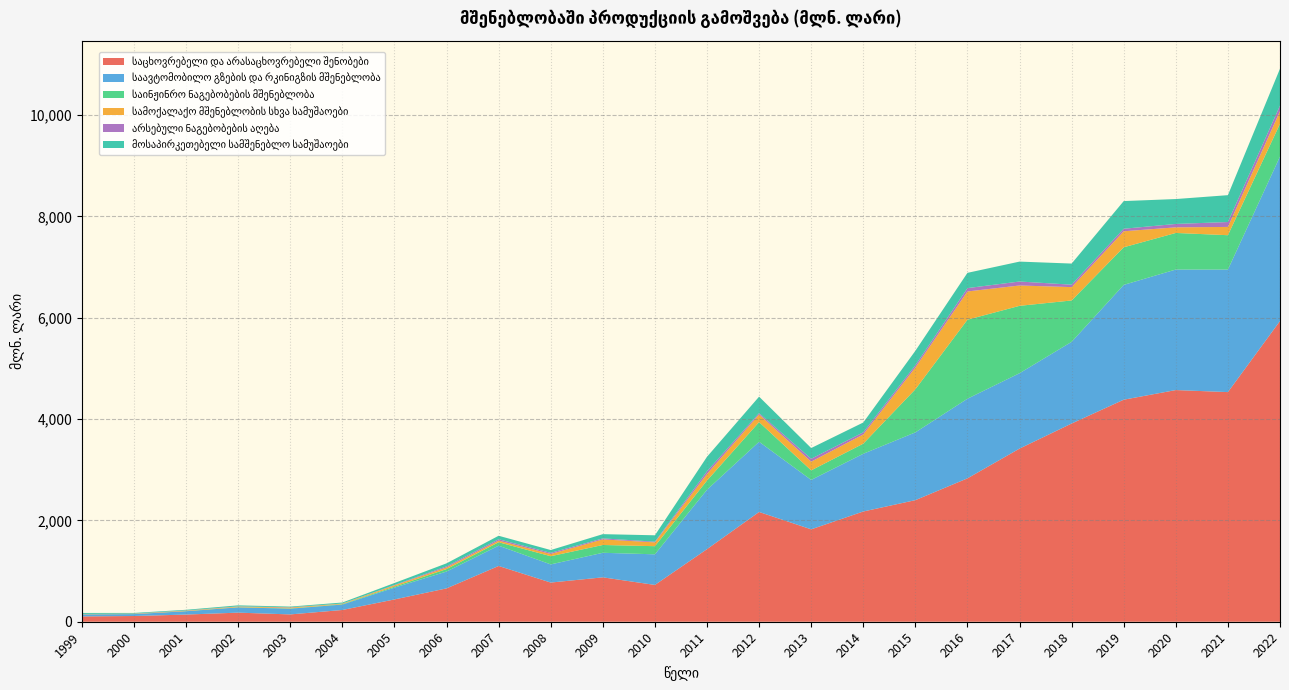

Reading right to left, list all the values displayed in this chart.

საცხოვრებელი და არასაცხოვრებელი შენობები: 5933.9	4531.3	4571.6	4381.5	3911.6	3416.6	2829.5	2399.1	2175.3	1823.4	2165.7	1432.4	726.2	876.0	773.0	1100.4	658.0	439.8	231.9	144.4	179.4	141.4	113.0	105.0
საავტომობილო გზების და რკინიგზის მშენებლობა: 3246.2	2418.4	2378.6	2265.7	1612.0	1487.5	1571.3	1337.6	1139.0	975.2	1385.7	1172.5	604.2	484.5	358.3	400.4	332.4	233.1	107.3	113.4	103.6	65.8	37.5	40.7
საინჟინრო ნაგებობების მშენებლობა: 645.9	677.7	721.8	742.0	816.2	1329.7	1559.2	850.3	199.6	188.3	388.1	181.3	160.4	154.0	161.8	67.7	48.8	19.7	7.8	5.5	4.4	2.9	1.4	1.2
სამოქალაქო მშენებლობის სხვა სამუშაოები: 250.4	163.4	110.6	315.8	263.2	401.3	557.1	430.4	182.6	171.6	150.8	130.6	75.3	110.2	43.8	32.3	32.6	25.0	9.5	16.3	11.7	8.3	5.8	5.9
არსებული ნაგებობების აღება: 108.5	96.9	67.0	49.8	48.2	78.4	66.3	44.2	41.4	57.6	26.1	51.7	13.7	19.7	22.1	27.3	21.2	7.0	3.1	5.4	4.6	3.8	3.5	1.3
მოსაპირკეთებელი სამშენებლო სამუშაოები: 728.9	529.9	491.4	546.0	416.6	393.1	301.2	284.6	193.6	211.3	325.1	286.4	126.0	83.8	55.7	68.4	59.4	39.3	19.6	13.6	19.5	13.5	12.3	19.2